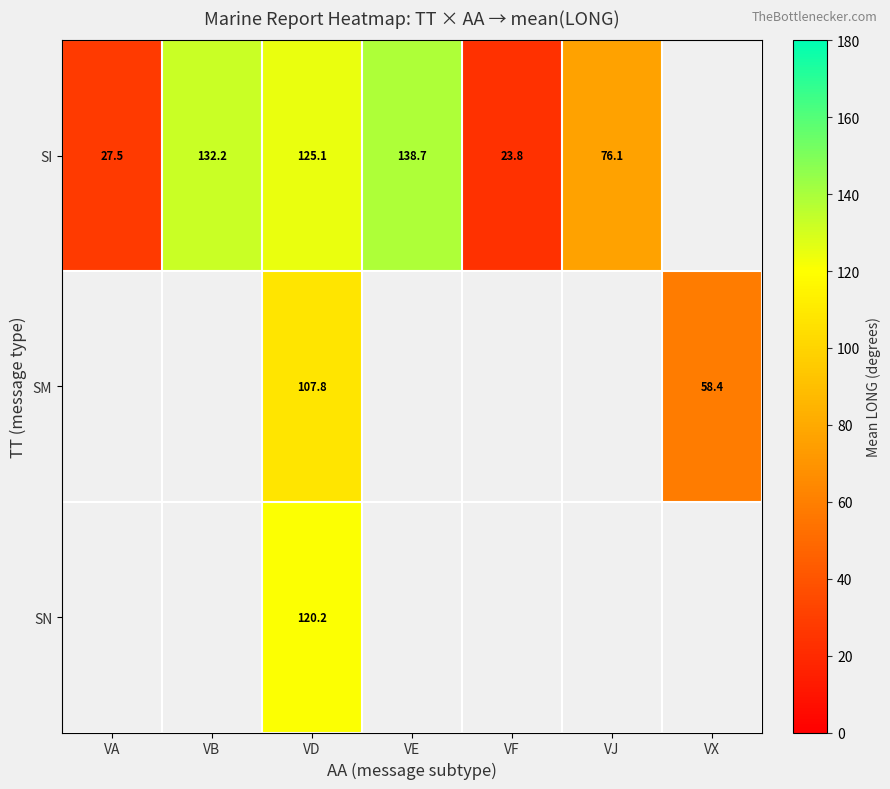

What is the spread (max minus min) of values at VD?

17.3